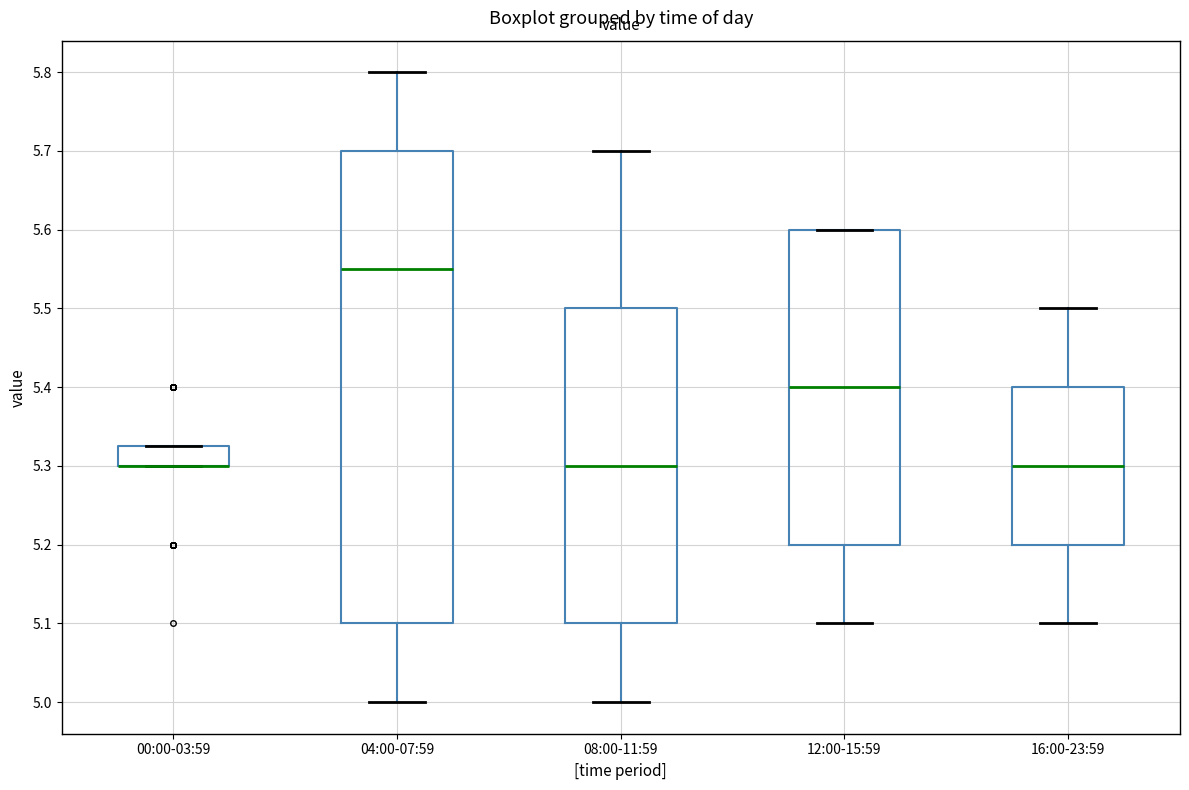

Reading left to right, read every box against the y-axis: the position of its median line, the range the box covers, and the ends of its whiskers. The values are not printed on the chart, so give them approximately, as read against the axis.

00:00-03:59: median 5.30 (drawn on the box's lower edge), box 5.30 to 5.33, whiskers 5.30 to 5.33
04:00-07:59: median 5.55, box 5.10 to 5.70, whiskers 5.00 to 5.80
08:00-11:59: median 5.30, box 5.10 to 5.50, whiskers 5.00 to 5.70
12:00-15:59: median 5.40, box 5.20 to 5.60, whiskers 5.10 to 5.60
16:00-23:59: median 5.30, box 5.20 to 5.40, whiskers 5.10 to 5.50